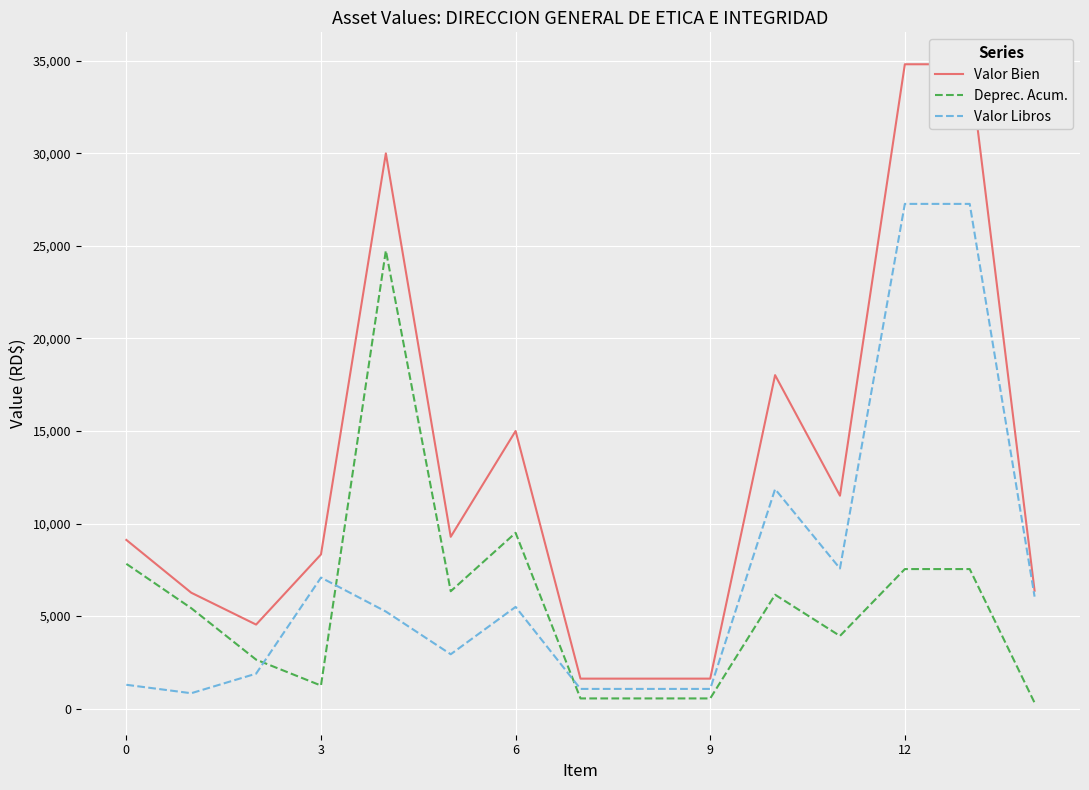

The Deprec. Acum. series shows 6155.7 at 10. True or false?

True